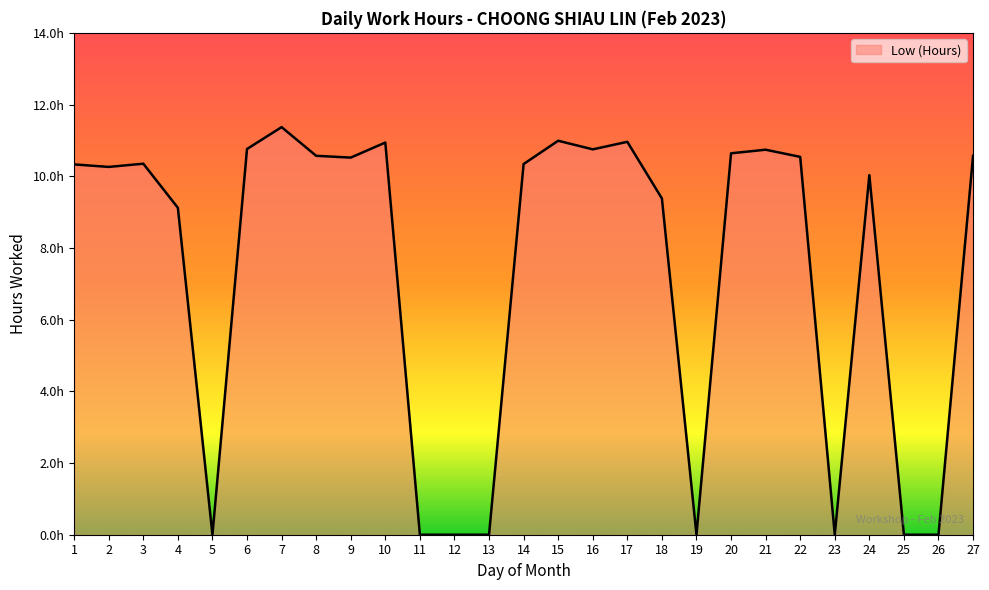

What is the value of the 27th point from the left?

10.6